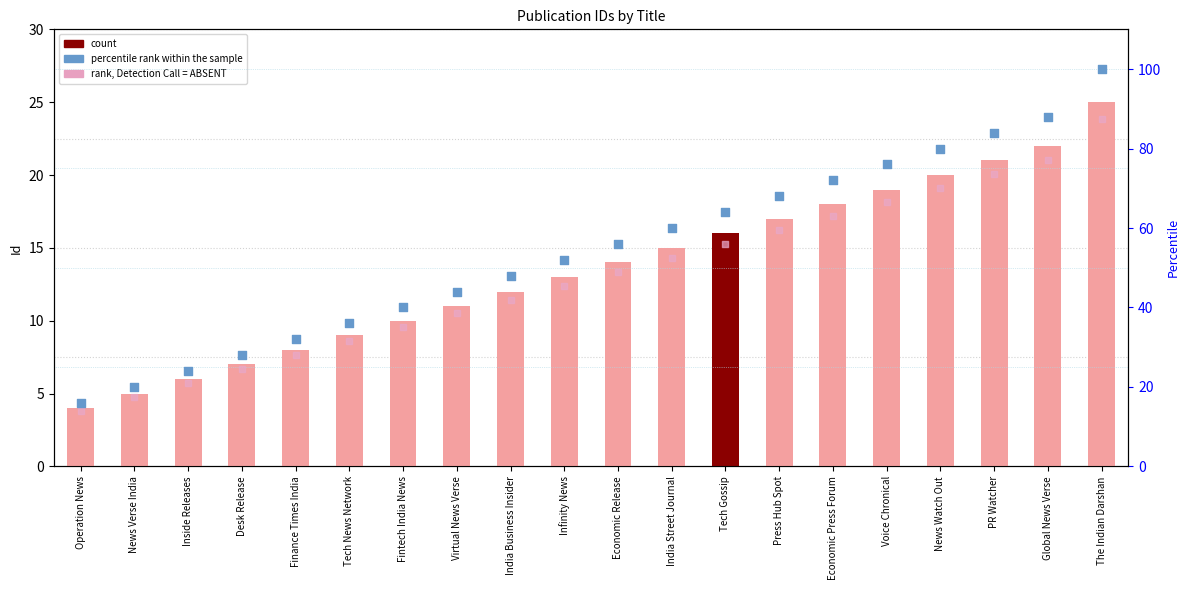

At how many categories does at least one series exceed 76?

4